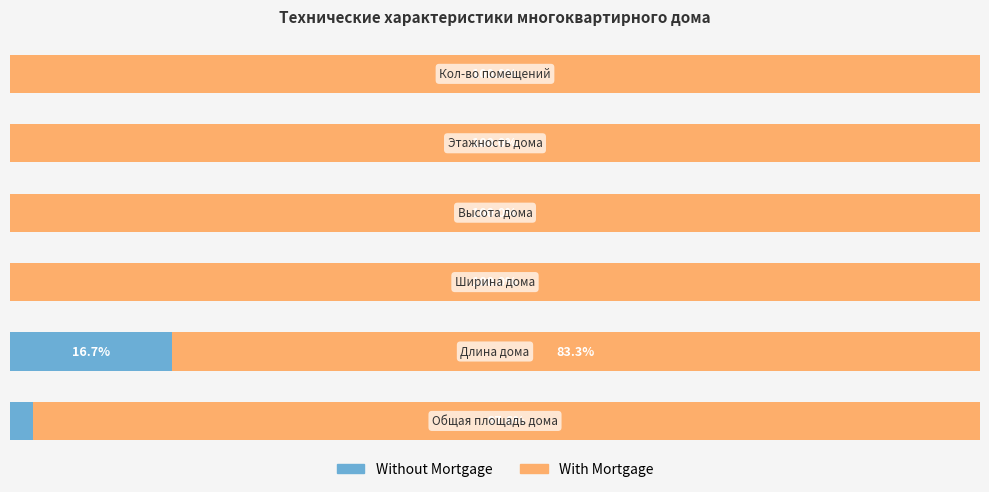

What are all the series names shown in the legend?

Without Mortgage, With Mortgage